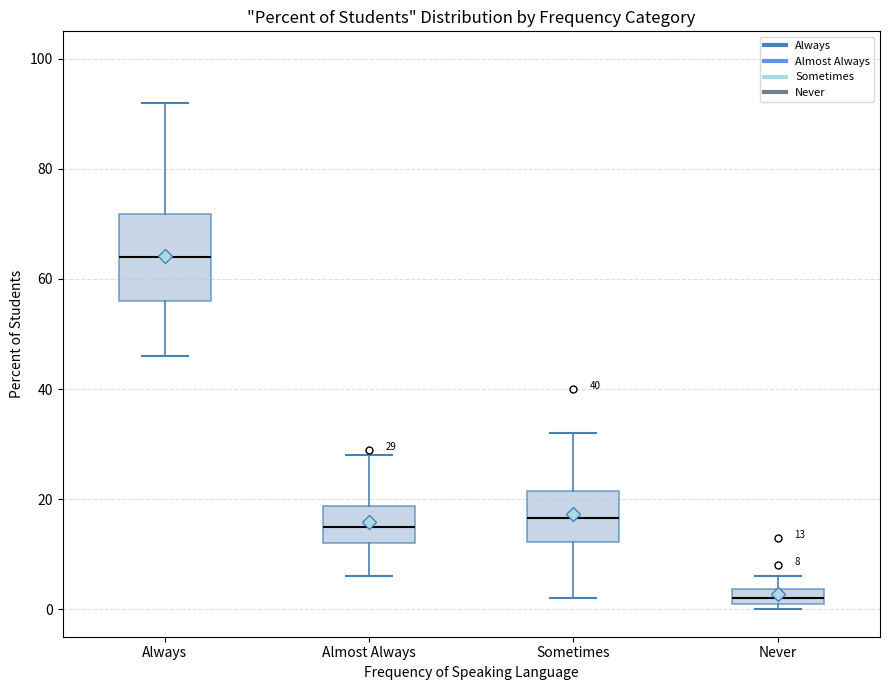

Comparing the boxes themselves (not the whiskers), which one is the tallest?

Always